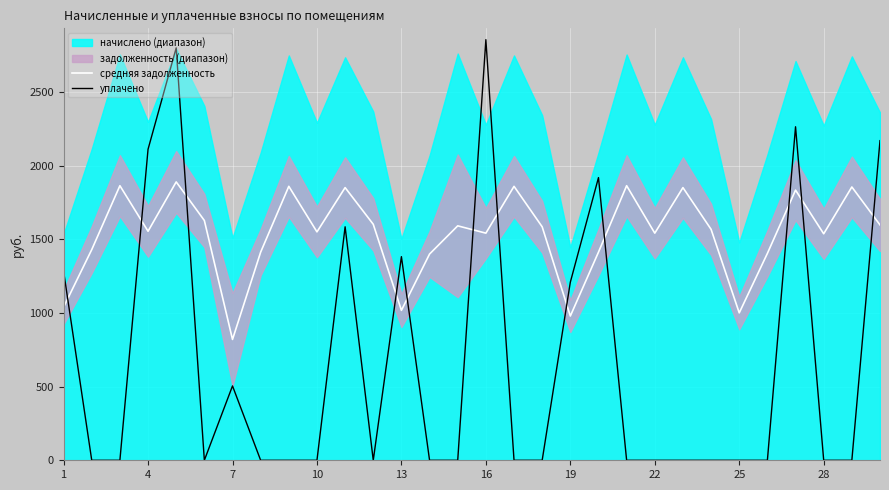

True or false: уплачено and средняя задолженность cross at least once.

True